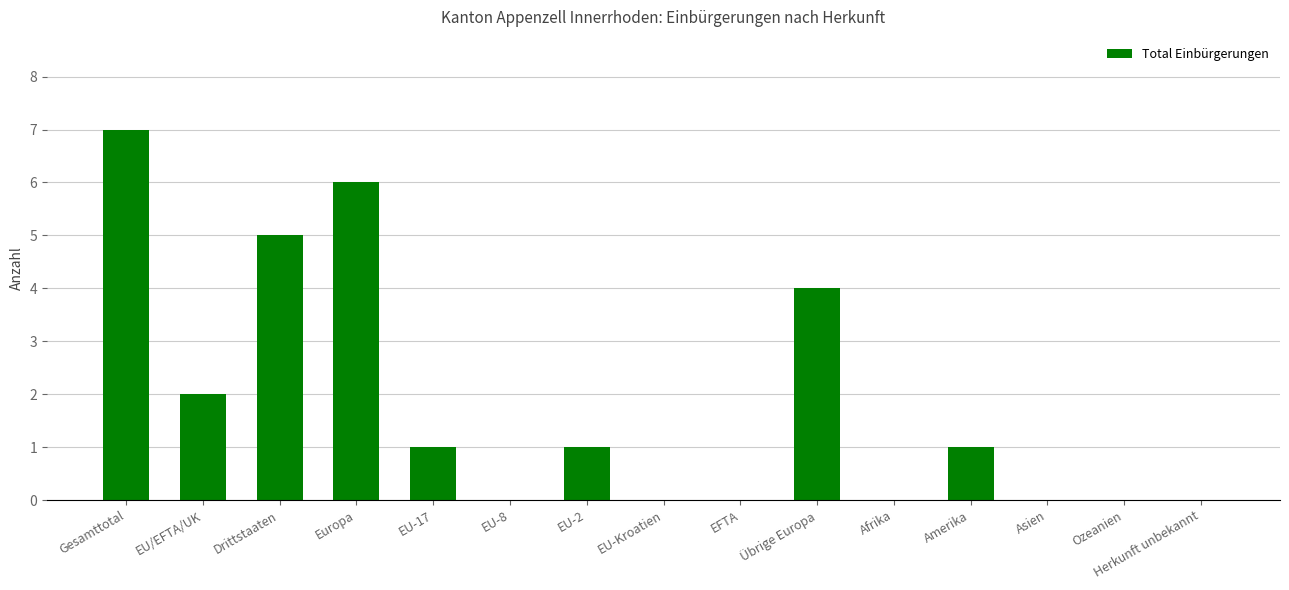

Between Ozeanien and Amerika, which is larger?

Amerika